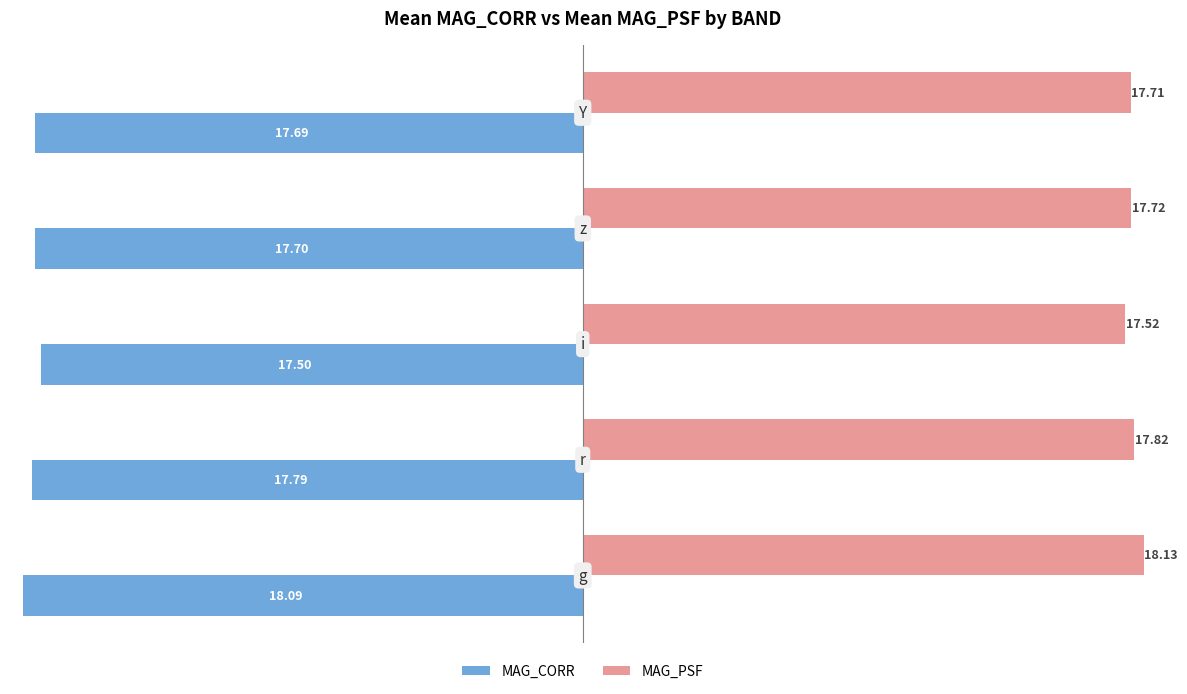

What is the average value of the MAG_PSF series?

17.8